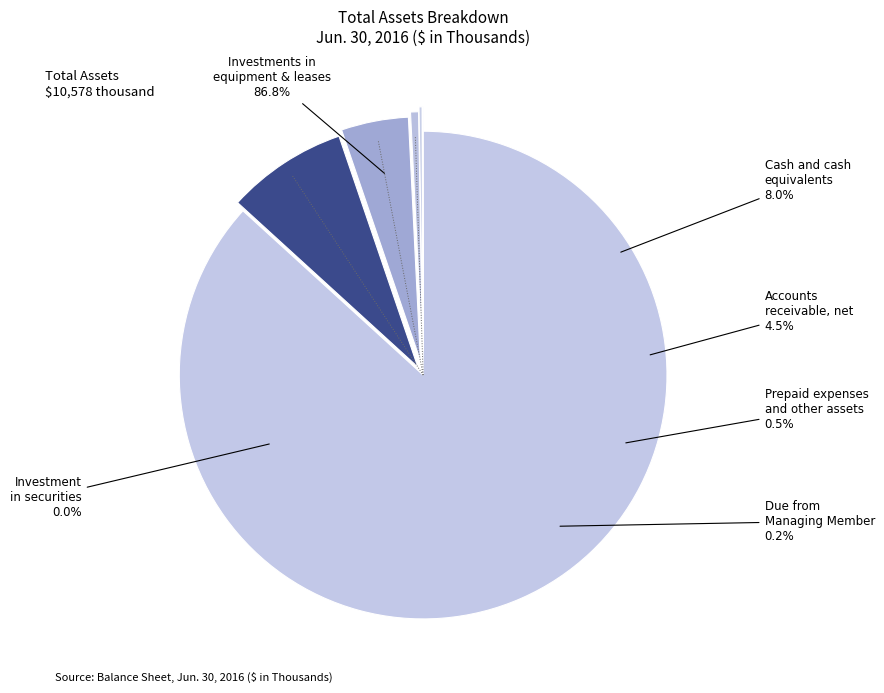

Rank the categories by value from lowest to highest.

Investment in securities, Due from Managing Member, Prepaid expenses and other assets, Accounts receivable, net, Cash and cash equivalents, Investments in equipment and leases, net